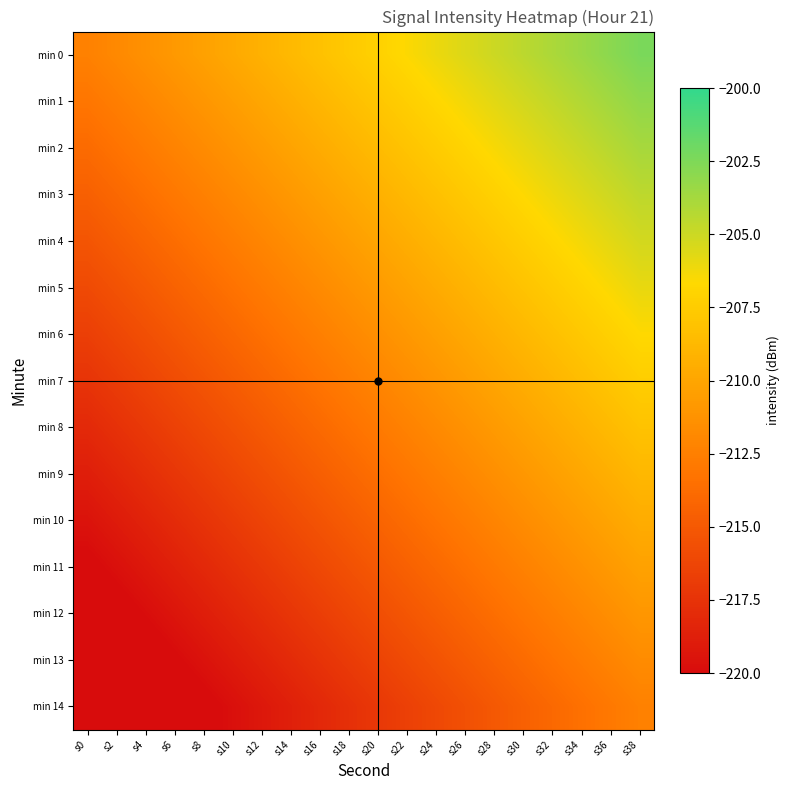

Which series has the widest spread of values?

min 0